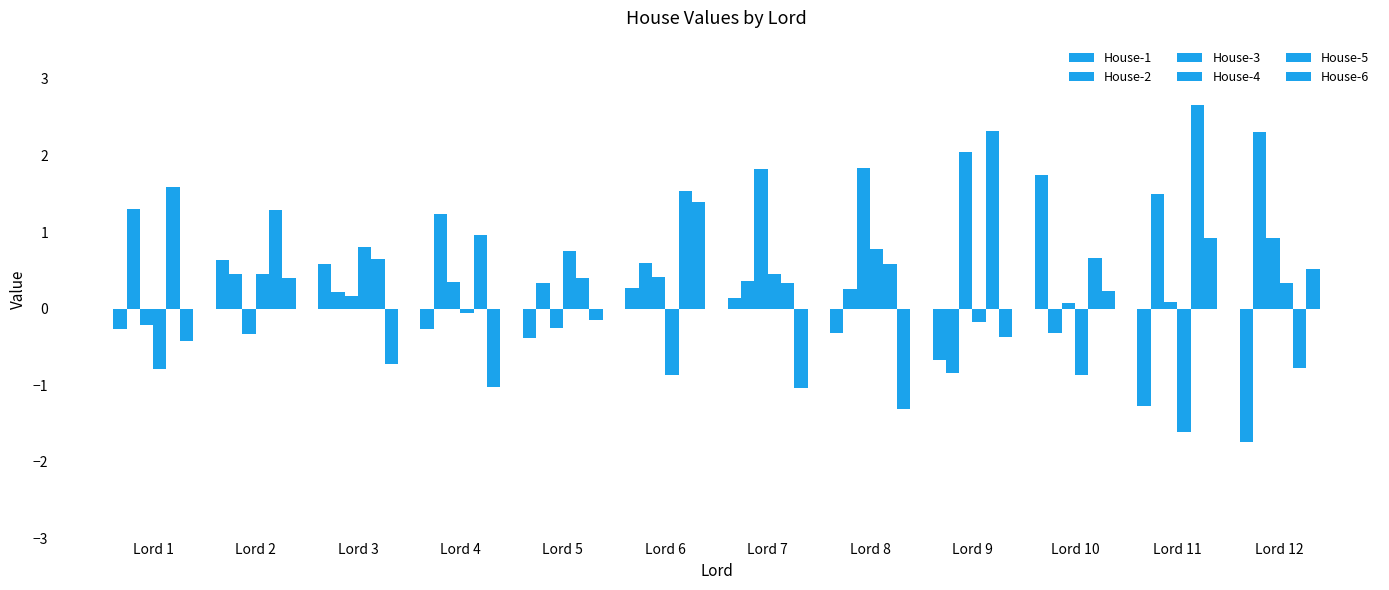

The value of House-1 at Lord 12 is -2.6. True or false?

False